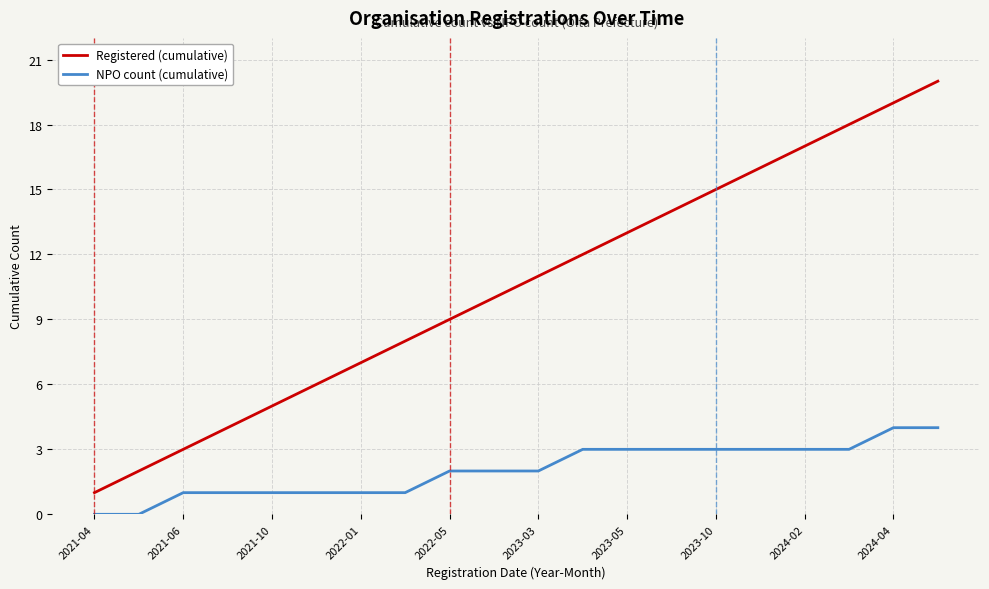

True or false: Registered (cumulative) and NPO count (cumulative) cross at least once.

False